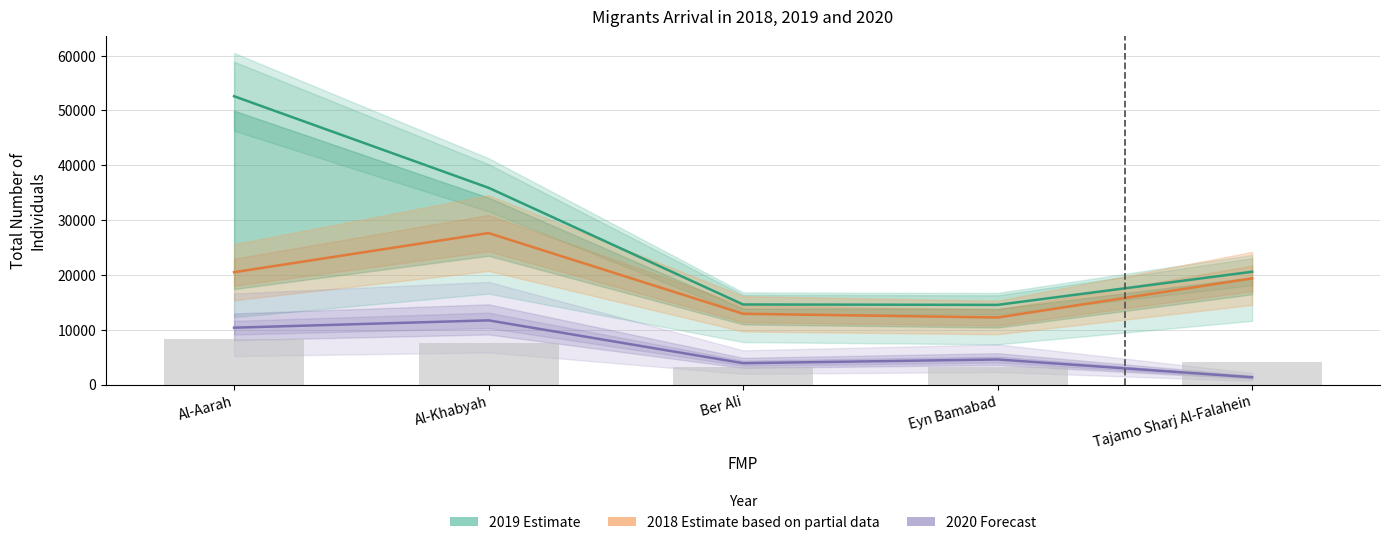

Reading left to right, extract all data points from this chart.

2019 (Estimate): Al-Aarah=52600	Al-Khabyah=35895	Ber Ali=14607	Eyn Bamabad=14533	Tajamo Sharj Al-Falahein=20578
2018 (Estimate based on partial data): Al-Aarah=20493	Al-Khabyah=27634	Ber Ali=12911	Eyn Bamabad=12232	Tajamo Sharj Al-Falahein=19368
2020 (Forecast): Al-Aarah=10371	Al-Khabyah=11708	Ber Ali=3894	Eyn Bamabad=4573	Tajamo Sharj Al-Falahein=1330